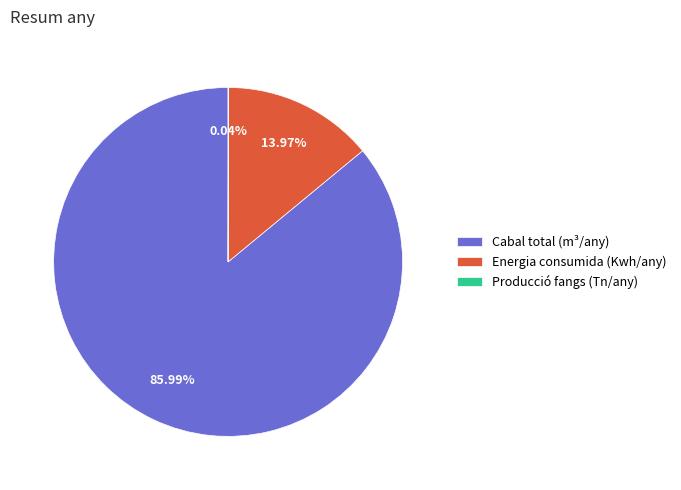

How much of the chart is everything except Energia consumida (Kwh/any)?

86.0%